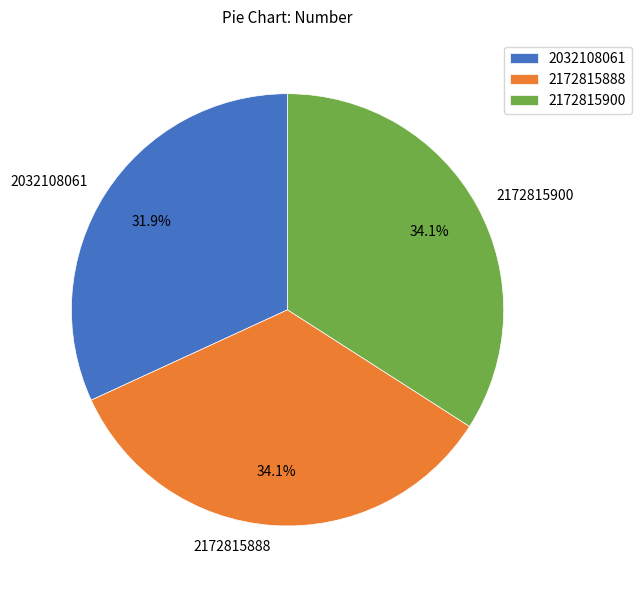

Is it true that 2172815888 is 34% of the pie?

True